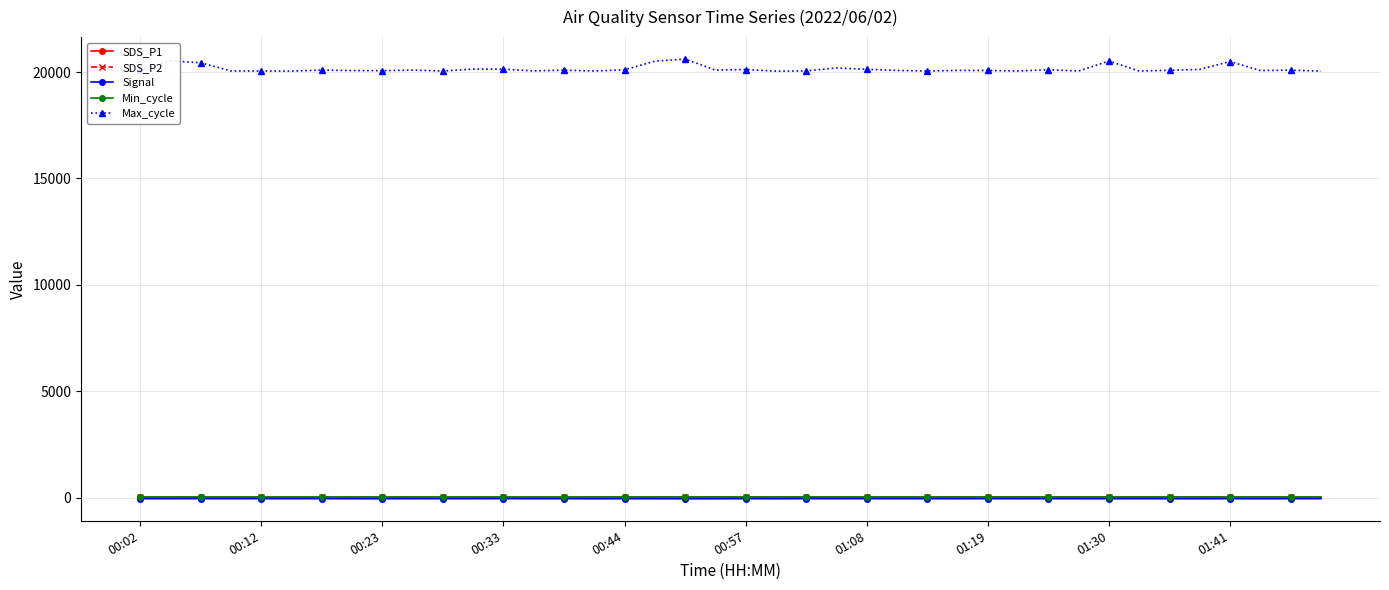

What are all the series names shown in the legend?

SDS_P1, SDS_P2, Signal, Min_cycle, Max_cycle